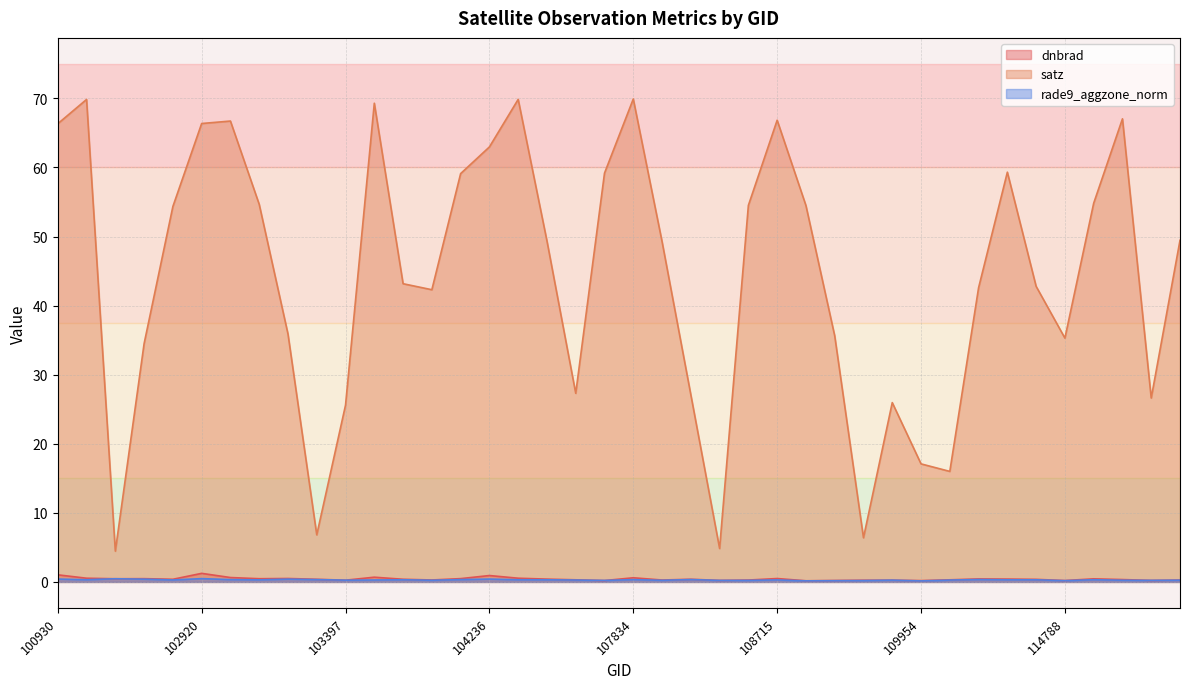

What is the value of the dnbrad point at the 18th from the left?

0.4